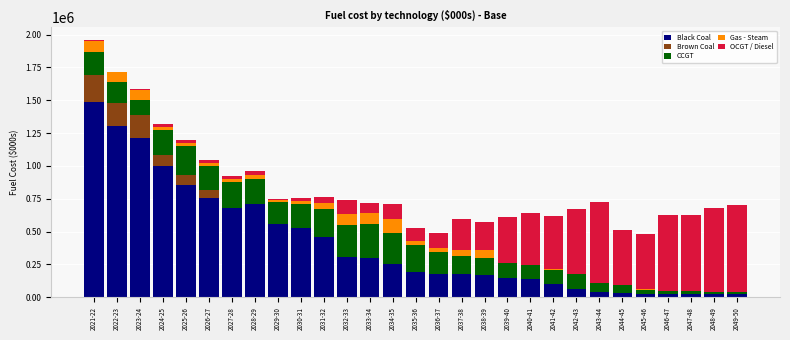

At which category is the sum across all series the highest?

2021-22